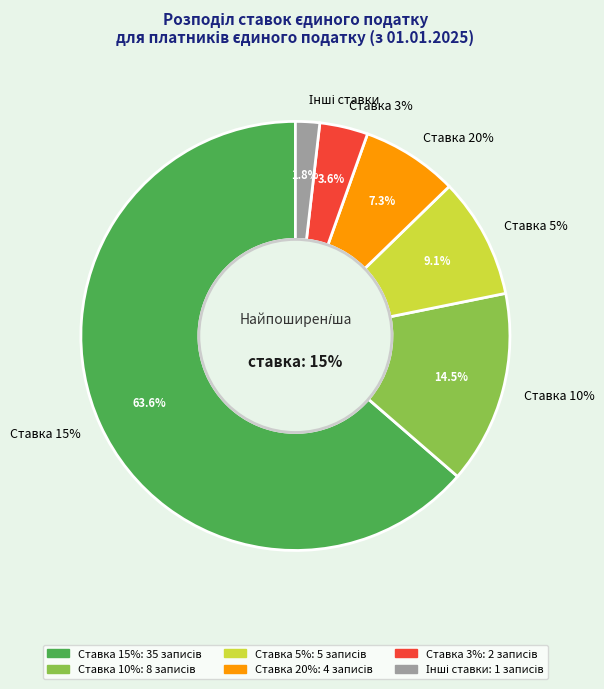

To the nearest percent, what is the difference between the largest and smallest slice percentages?

62%